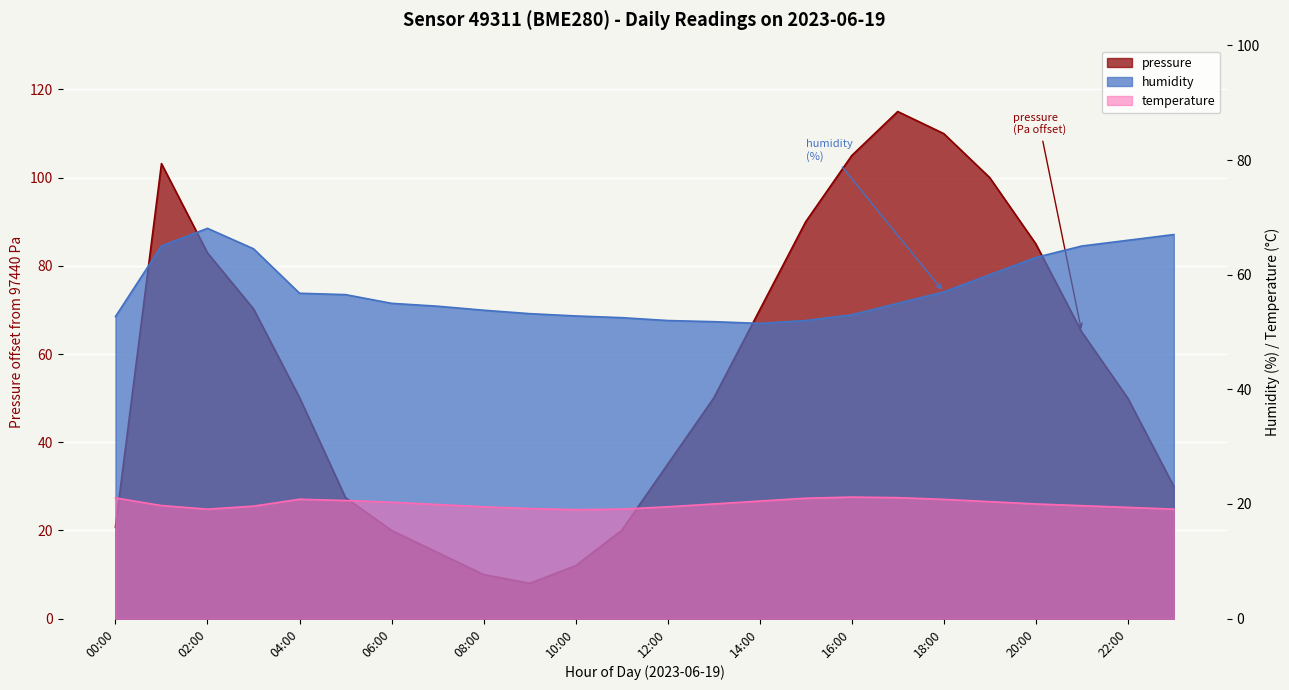

Which series changed the most between 04:00 and 16:00?

pressure